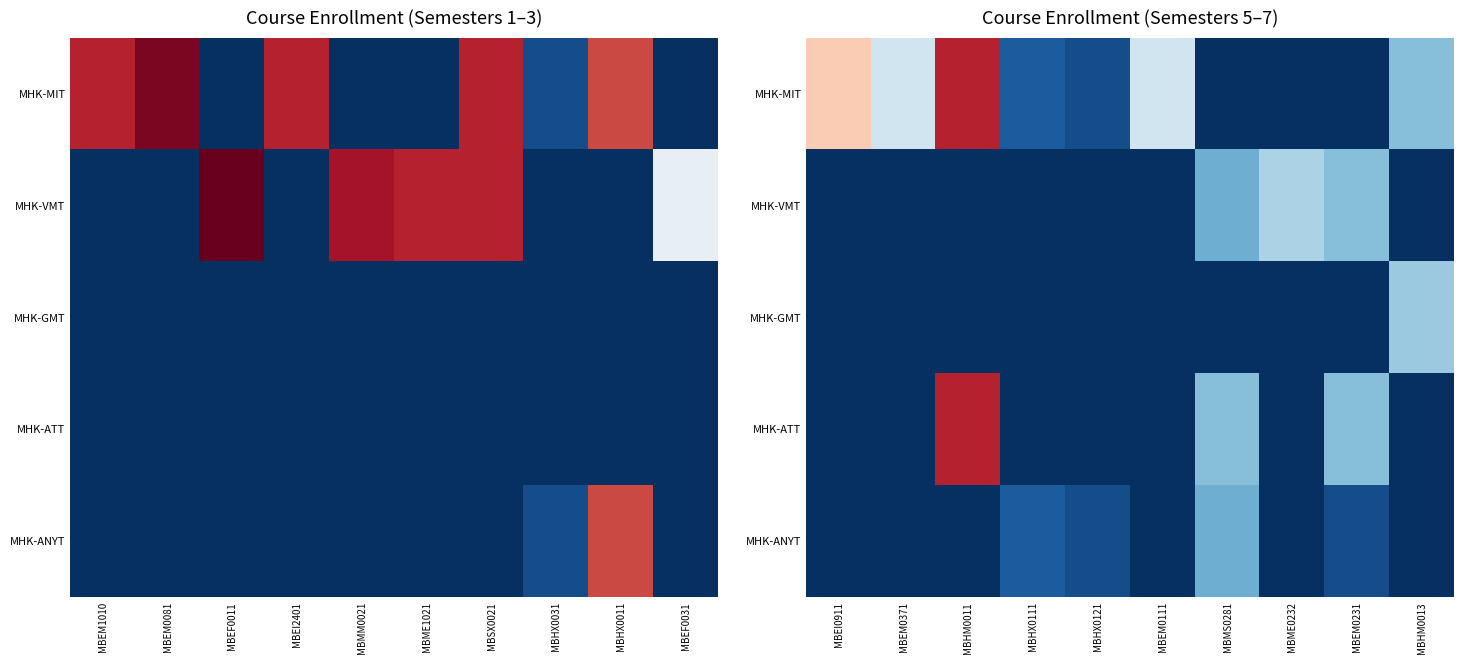

How many values in MHK-GMT are above zero?

1